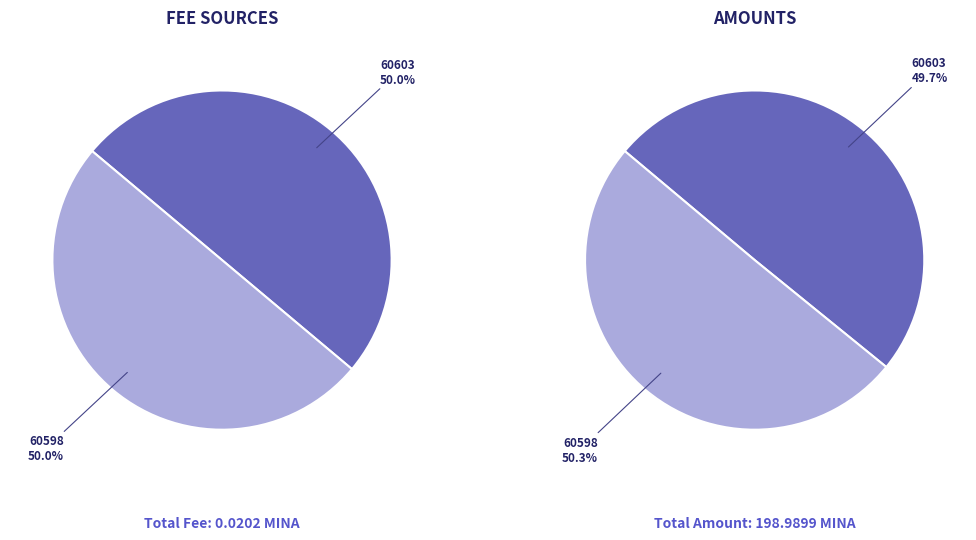

How many segments does this pie chart have?

2